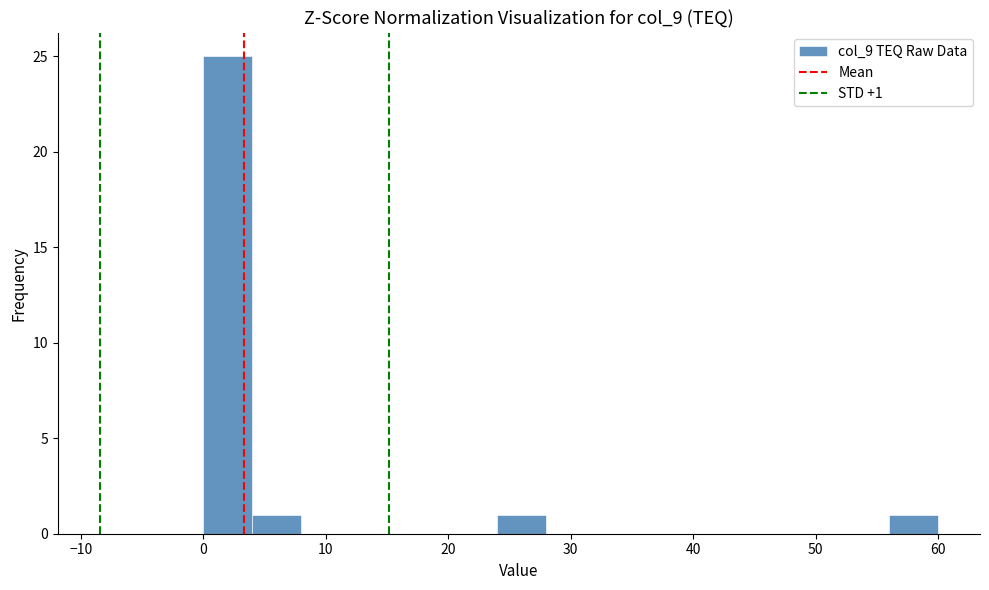

Which range on the x-axis has the tallest bar?

0 to 4